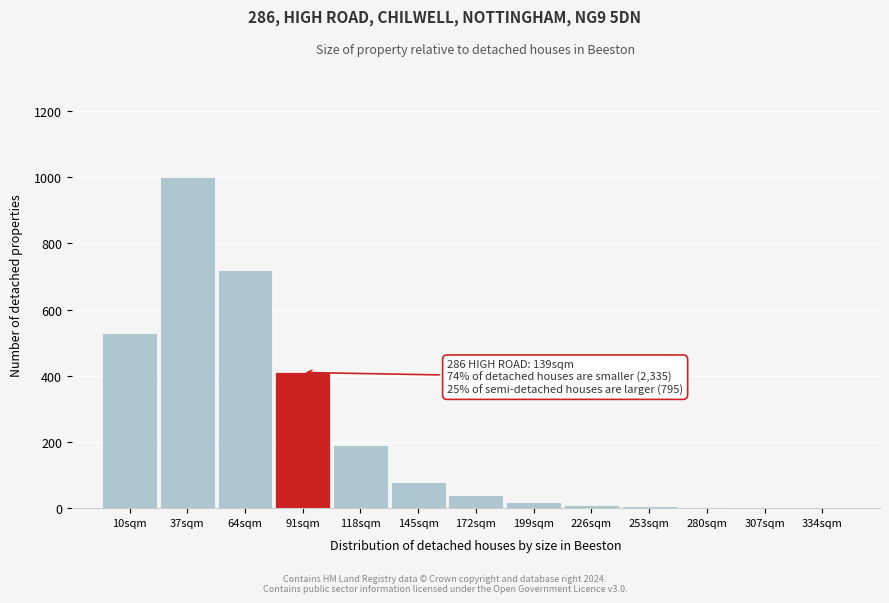

The chart shows a value of 1285 at 64sqm. True or false?

False